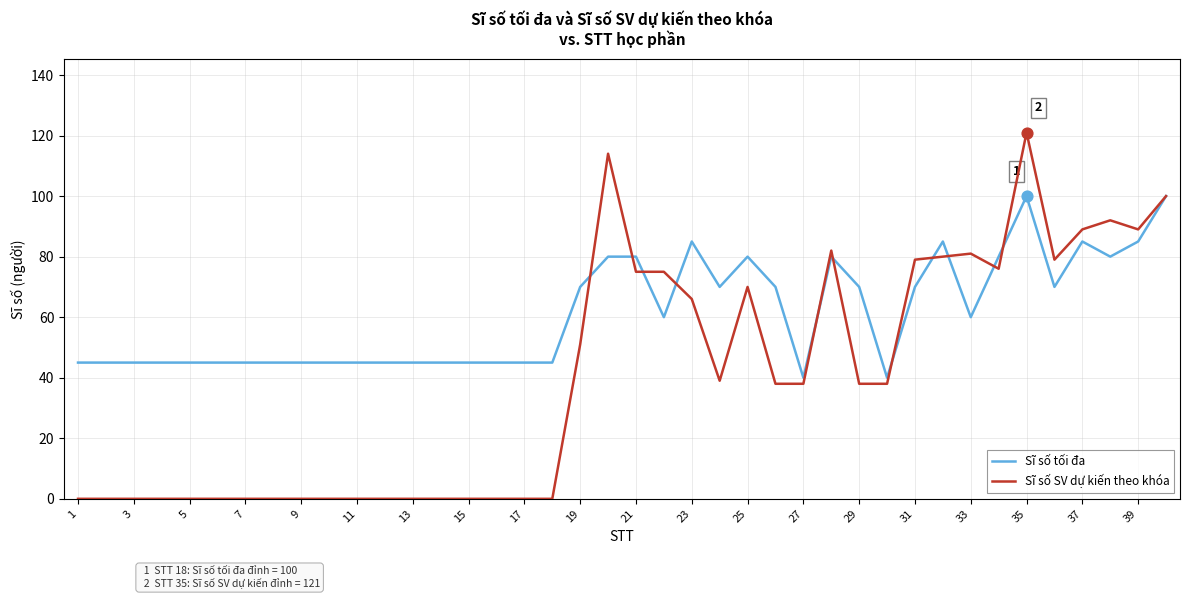

Which series has the largest total across all categories?

Sĩ số tối đa